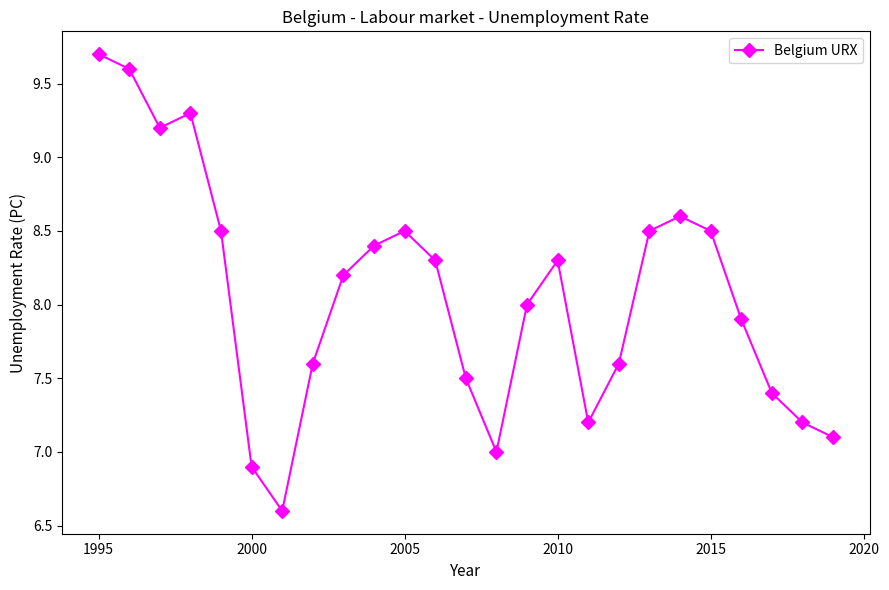

True or false: there are more than 1 points higher than both neighbors.

True